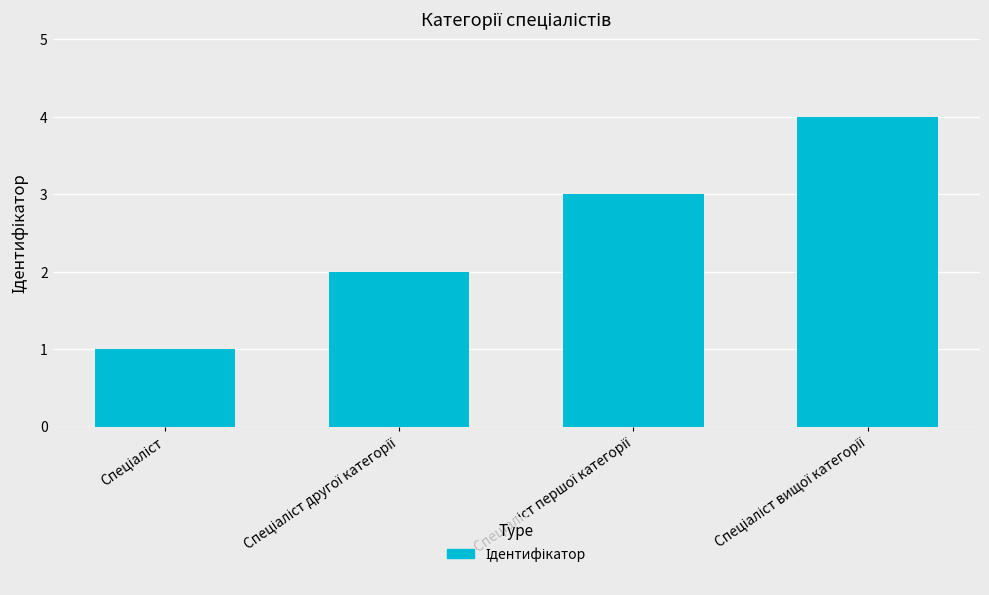

How many values are between 2 and 4?

3